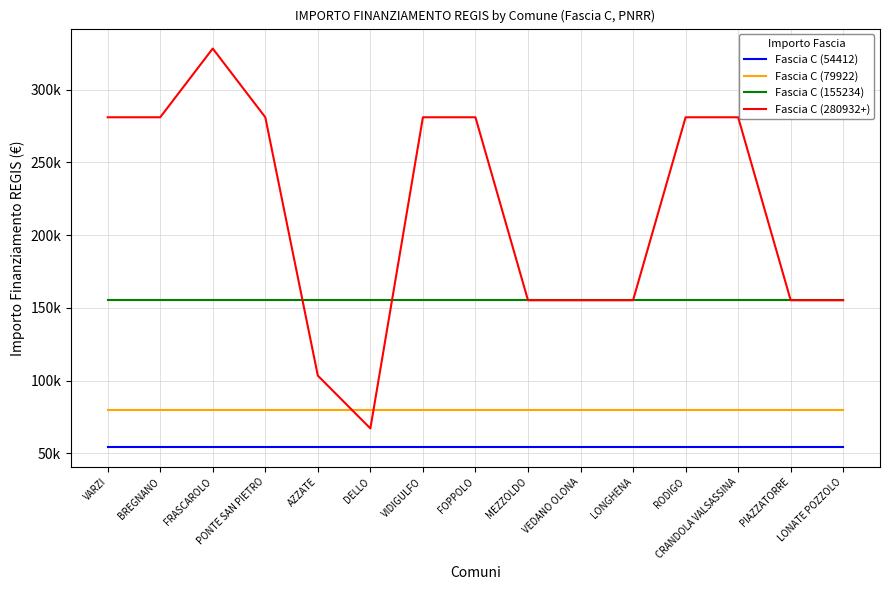

What is the label of the 6th point from the left?

DELLO